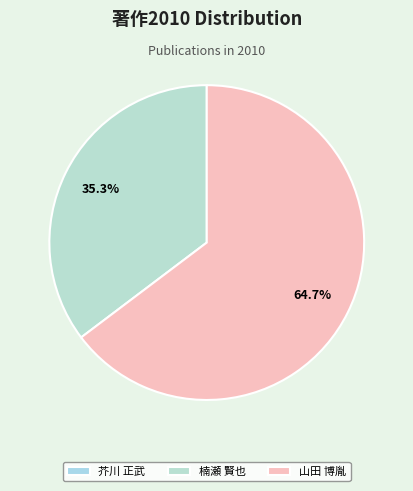

Which slice represents more than half of the pie?

山田 博胤